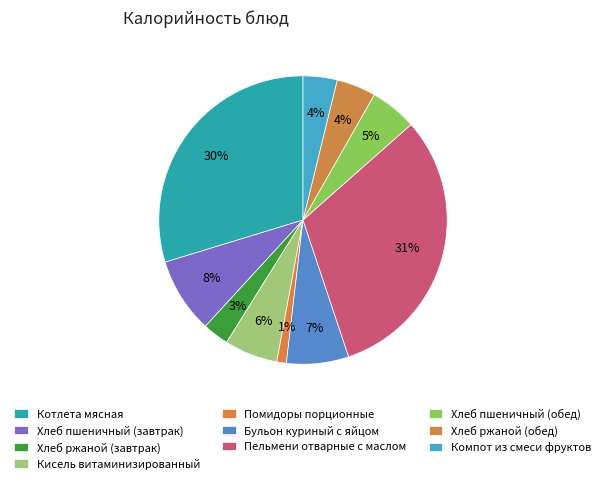

Count the number of slices in the pie.

10